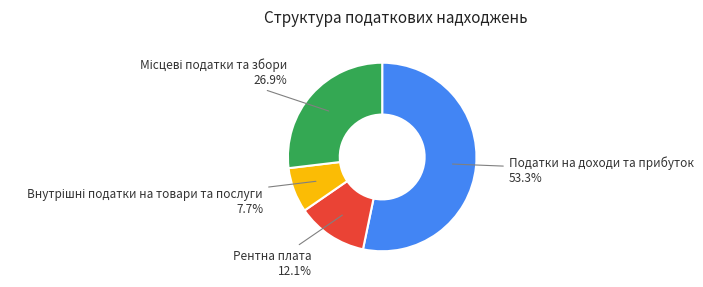

Count the number of slices in the pie.

4